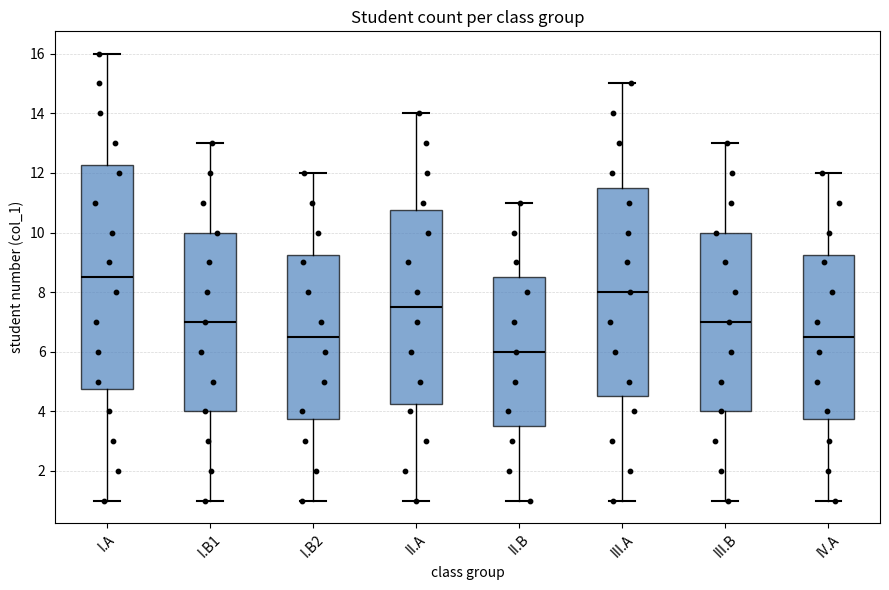

Reading left to right, transcribe this box plot: for each box, give where its median line is, the range the box spans, and where its two whiskers end, as read against the y-axis. The values are not printed on the chart, so give them approximately, as read against the axis.

I.A: median 8.6, box 4.8 to 12.2, whiskers 1.0 to 16.0
I.B1: median 7.0, box 4.0 to 10.0, whiskers 1.0 to 13.0
I.B2: median 6.6, box 3.8 to 9.2, whiskers 1.0 to 12.0
II.A: median 7.6, box 4.2 to 10.8, whiskers 1.0 to 14.0
II.B: median 6.0, box 3.6 to 8.6, whiskers 1.0 to 11.0
III.A: median 8.0, box 4.6 to 11.6, whiskers 1.0 to 15.0
III.B: median 7.0, box 4.0 to 10.0, whiskers 1.0 to 13.0
IV.A: median 6.6, box 3.8 to 9.2, whiskers 1.0 to 12.0